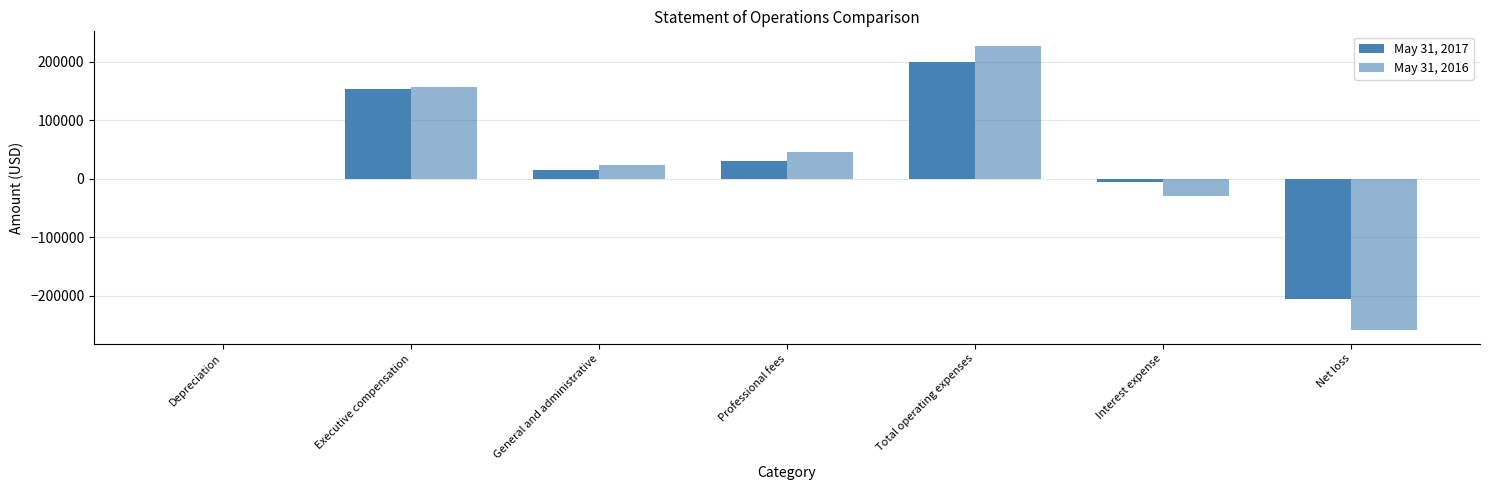

How many series are shown in this chart?

2